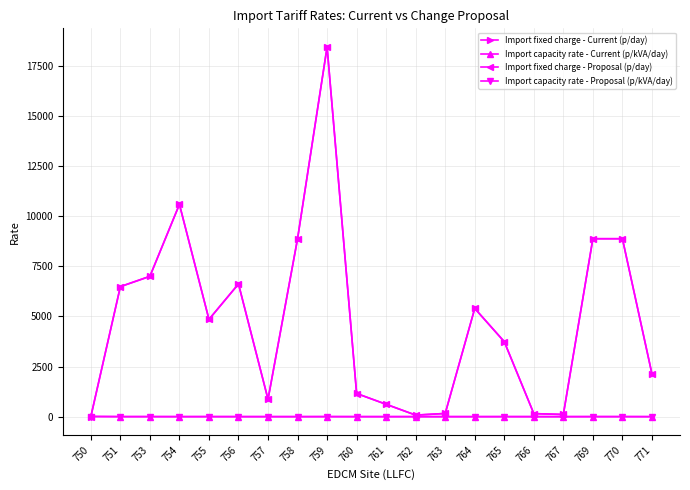

How many interior local valleys does the Import fixed charge - Proposal (p/day) series have?

4